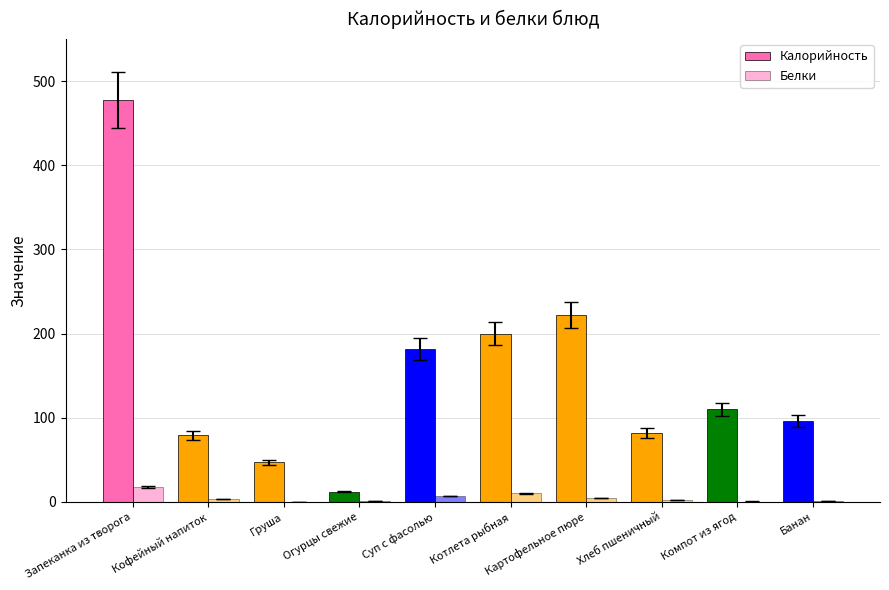

How many groups of bars are there?

10